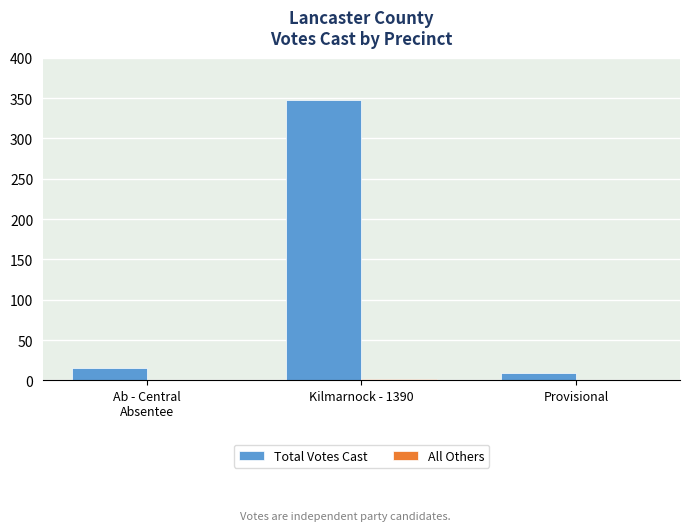

Count the number of categories in the chart.

3